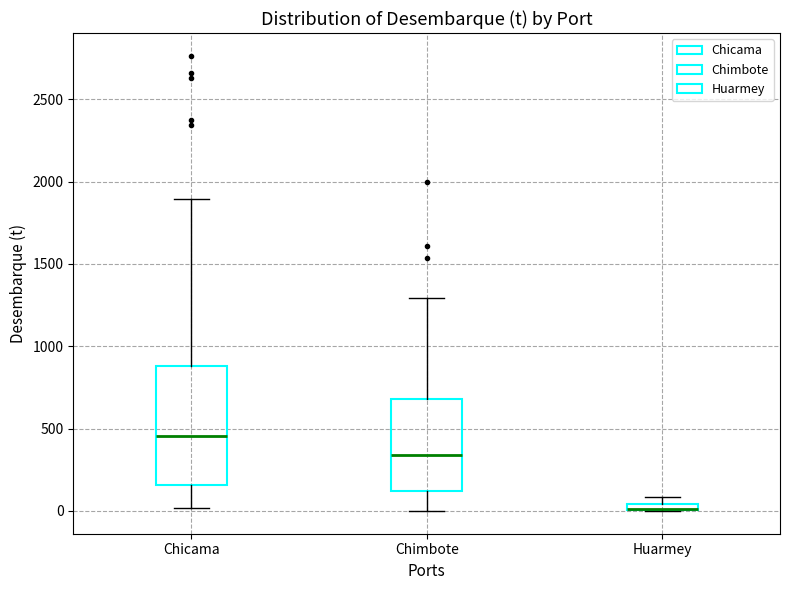

Which box is the tallest, from its lower edge to its upper edge?

Chicama